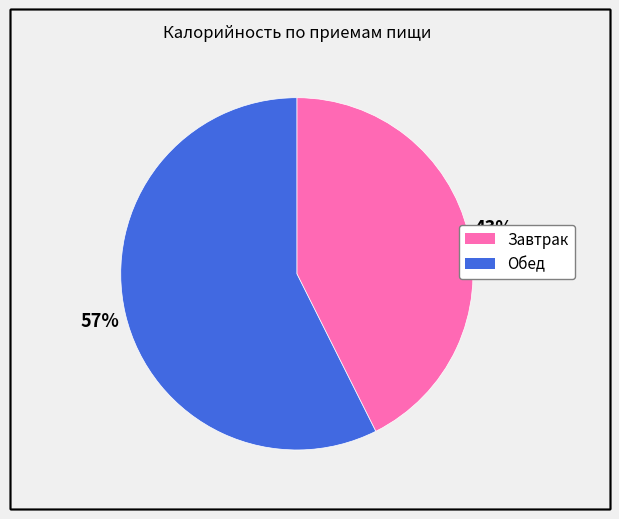

Which slice is the largest?

Обед